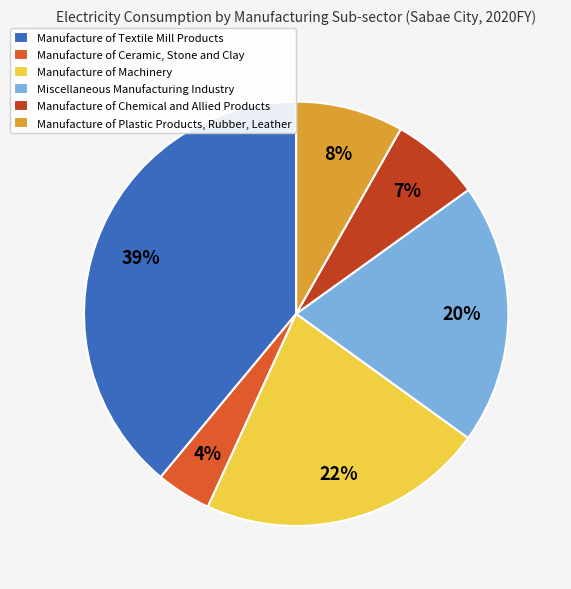

Does Manufacture of Plastic Products, Rubber, Leather represent more than half of the total?

No